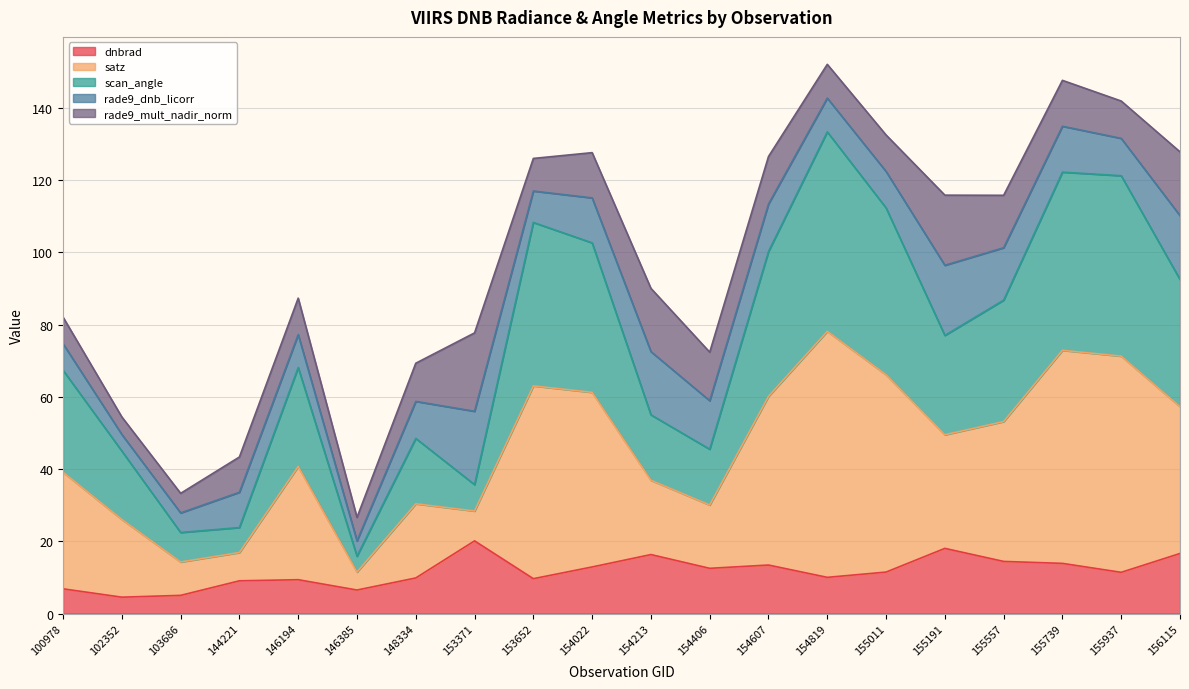

True or false: scan_angle has more than 1 interior local peaks.

True